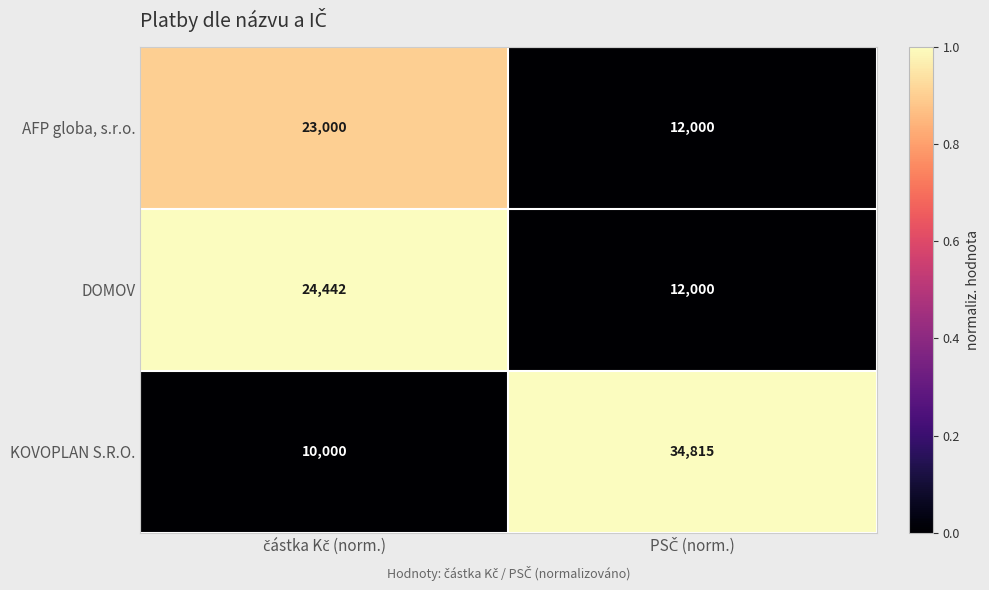

What is the sum of all KOVOPLAN S.R.O. values?

44815